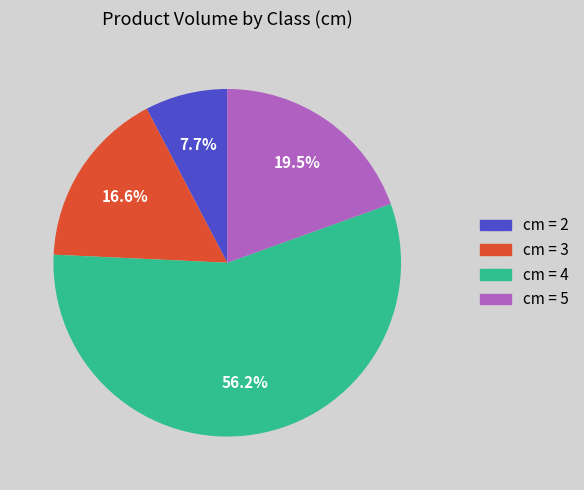

Does any single category account for the majority?

Yes